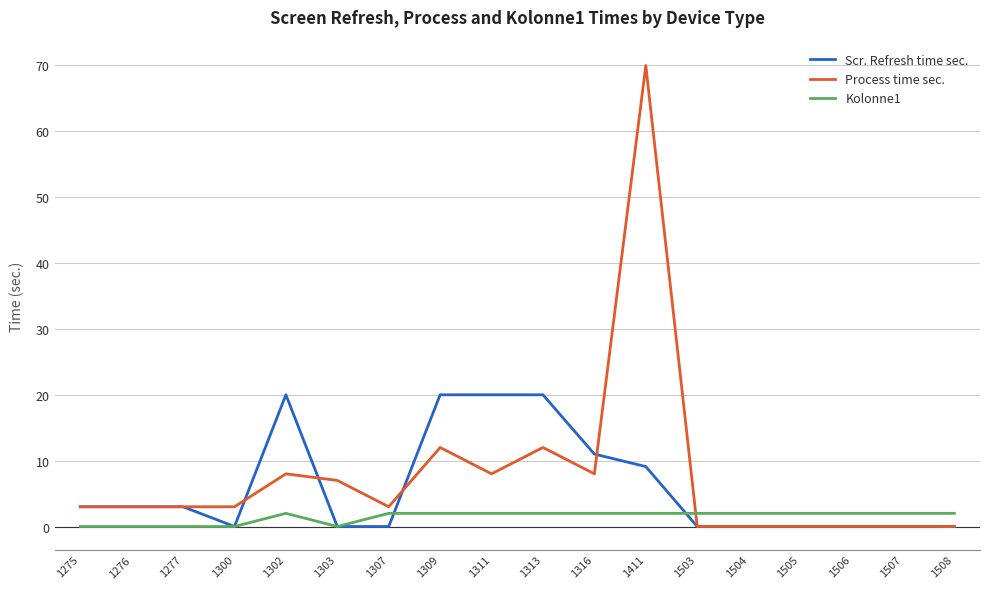

At which category is the sum across all series the highest?

1411